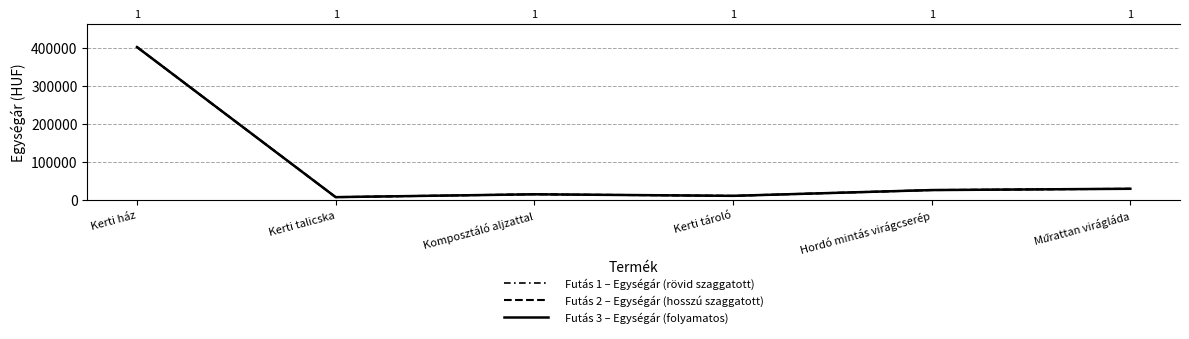

True or false: Futás 2 – Egységár (hosszú szaggatott) and Futás 1 – Egységár (rövid szaggatott) intersect in this chart.

False